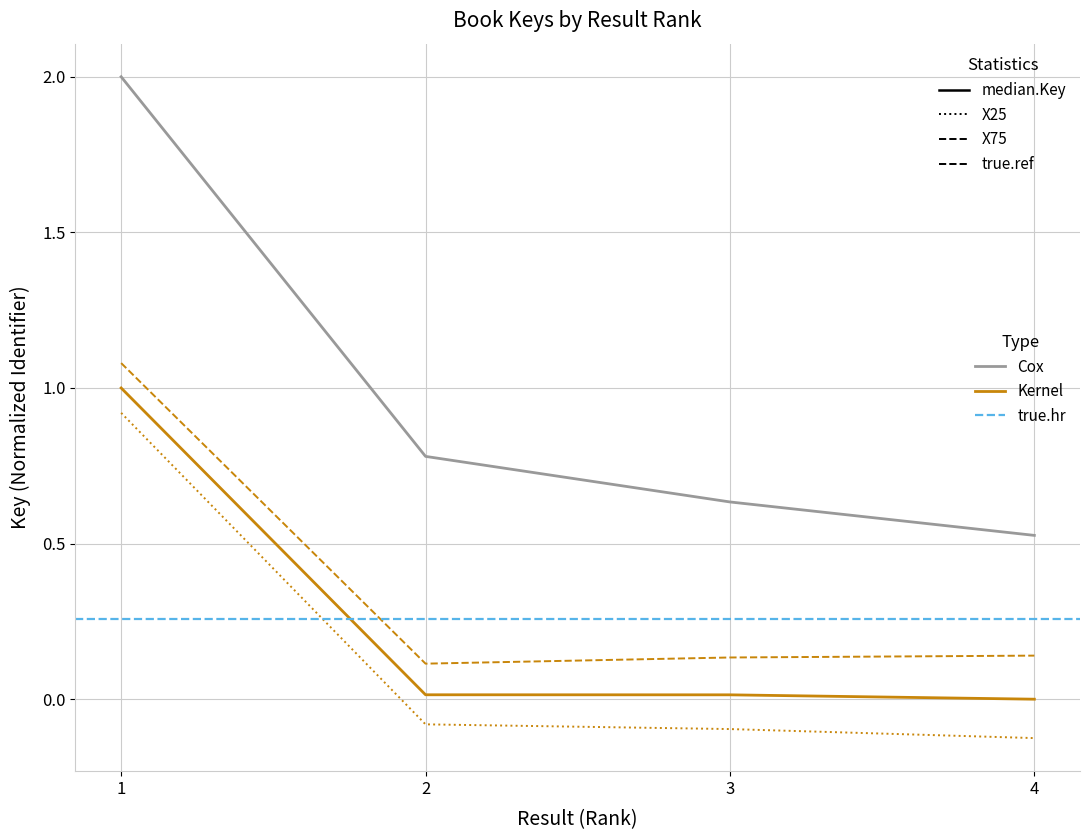

Between 1 and 2, which is larger?

1